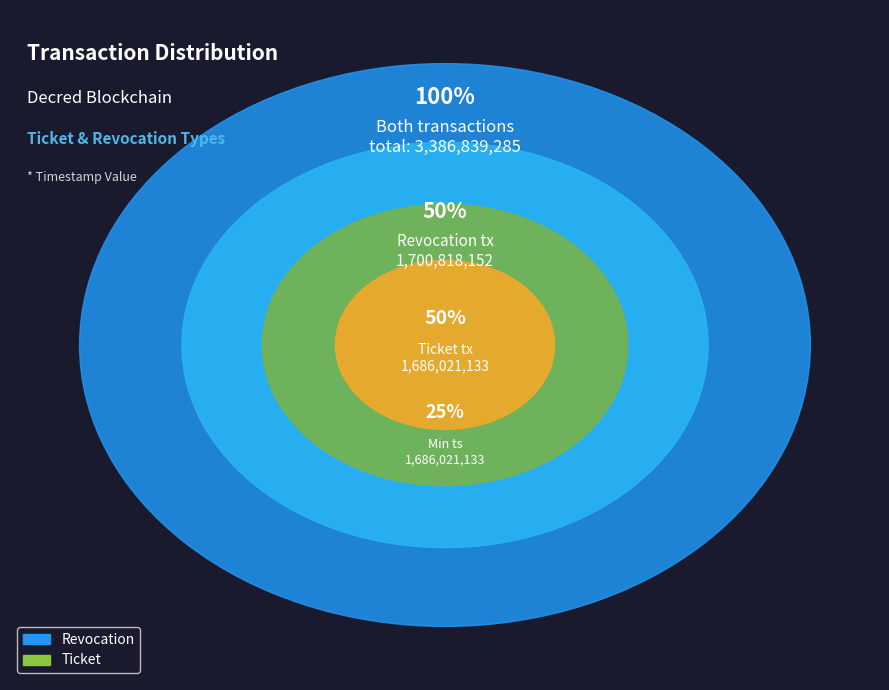

What is the change in value from Revocation to Ticket?

-14797019